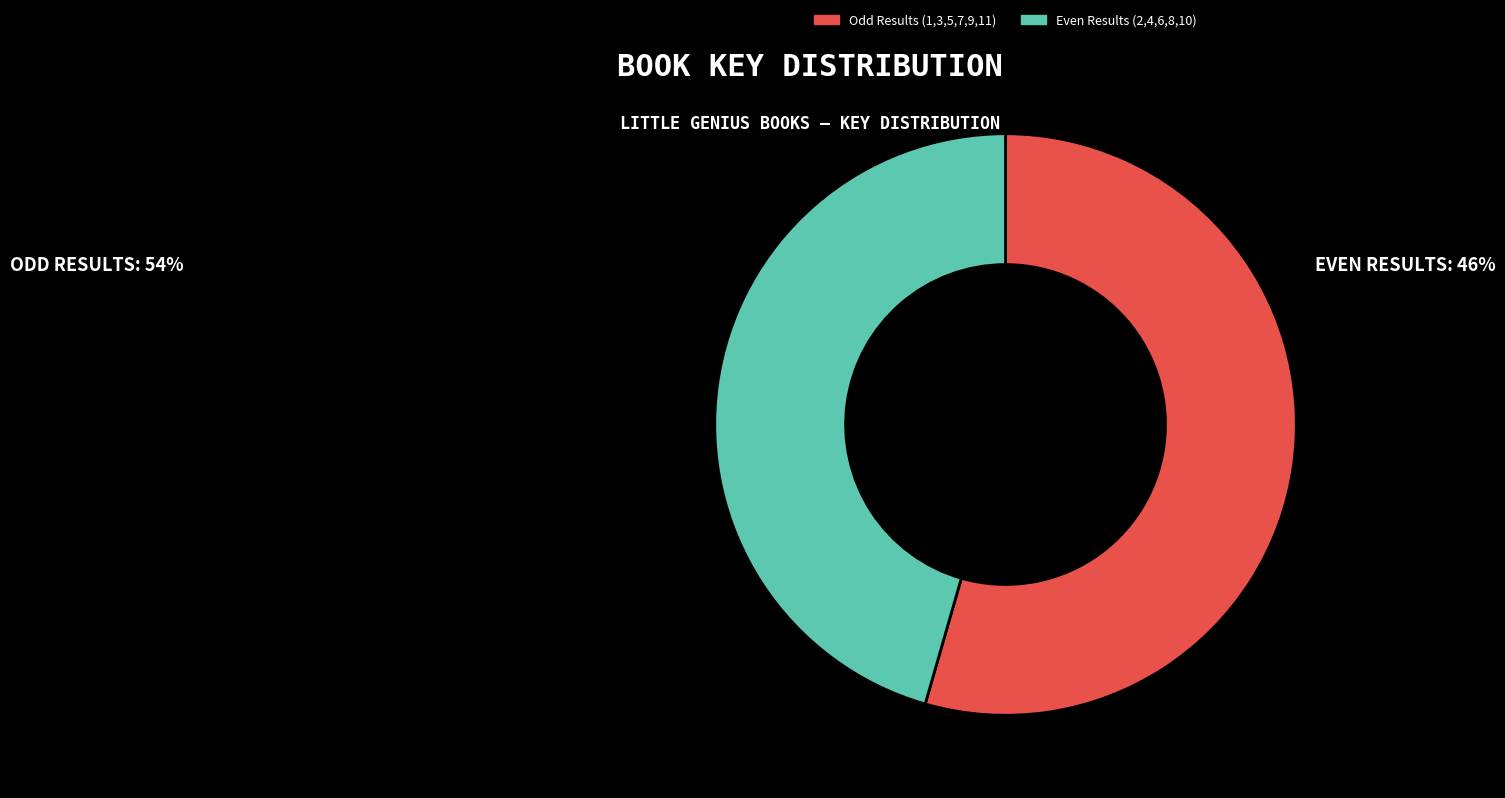

What is the largest slice in the pie chart?

Odd Results (1,3,5,7,9,11)